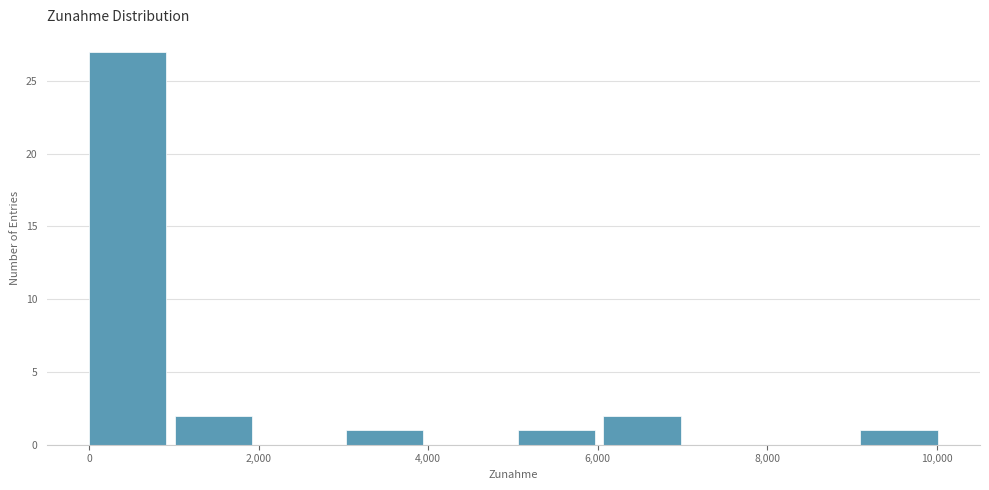

Reading left to right, transcribe this chart: for each bar, give the range it covers on the x-axis and its height. Neither the bar edges nor the heights are printed on the chart, so give them approximately, as read against the axes.

0 to 1000: 27
1000 to 2000: 2
2000 to 3000: 0
3000 to 4000: 1
4000 to 5000: 0
5000 to 6000: 1
6000 to 7000: 2
7000 to 8000: 0
8000 to 9200: 0
9200 to 10200: 1